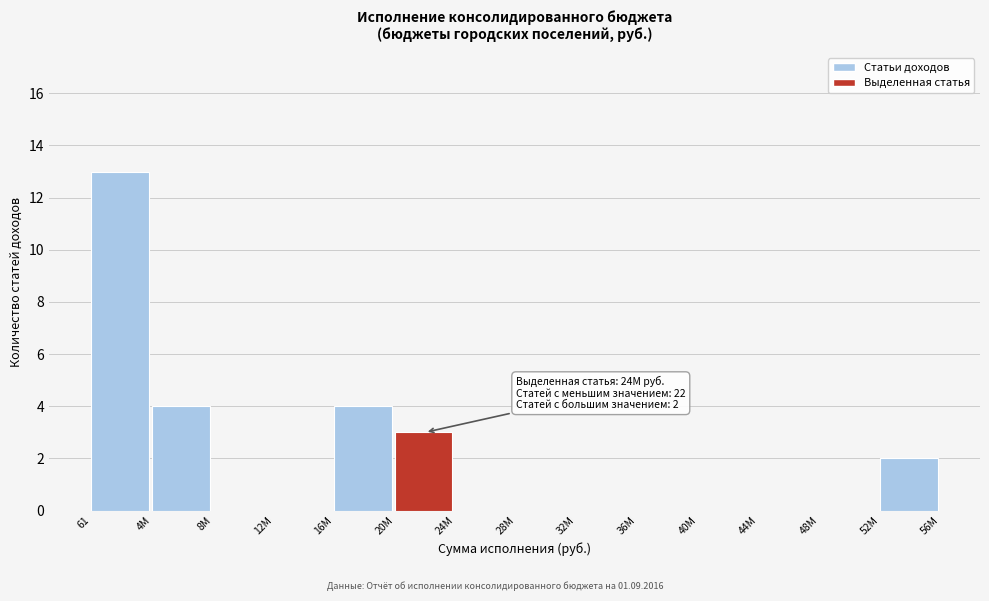

Reading left to right, what are all the values shown in this chart?

61=13	4M=4	8M=0	12M=0	16M=4	20M=3	24M=0	28M=0	32M=0	36M=0	40M=0	44M=0	48M=0	52M=2